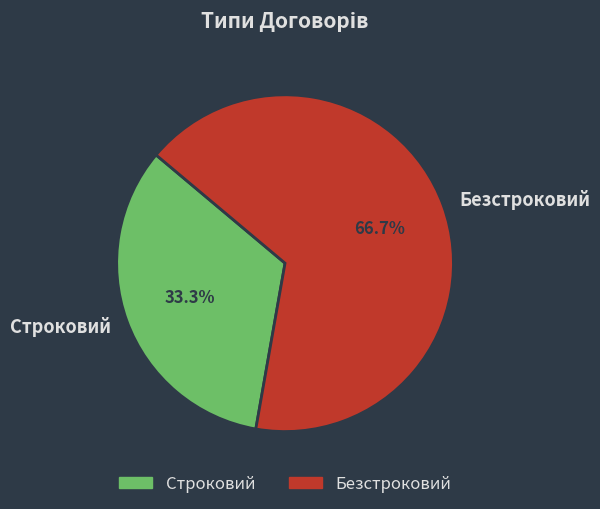

Is it true that Безстроковий is 67% of the pie?

True